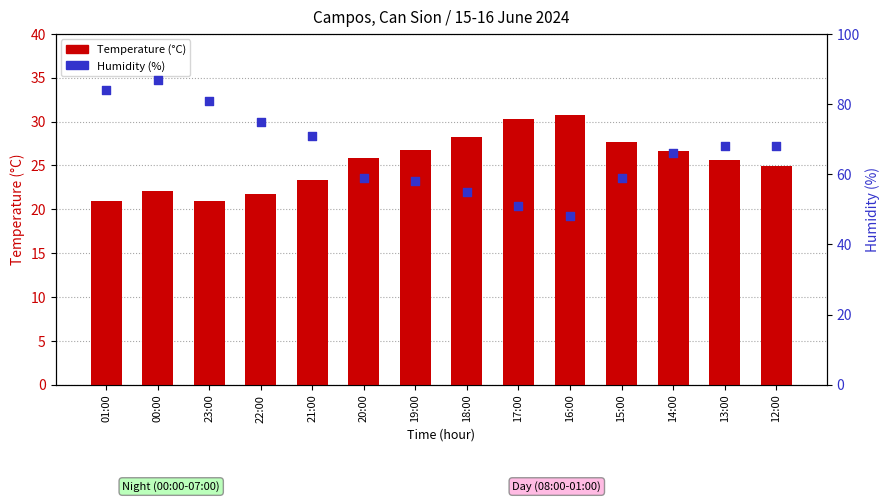

Is the value of Temperature (°C) at 16:00 greater than the value of Humidity (%) at 14:00?

No